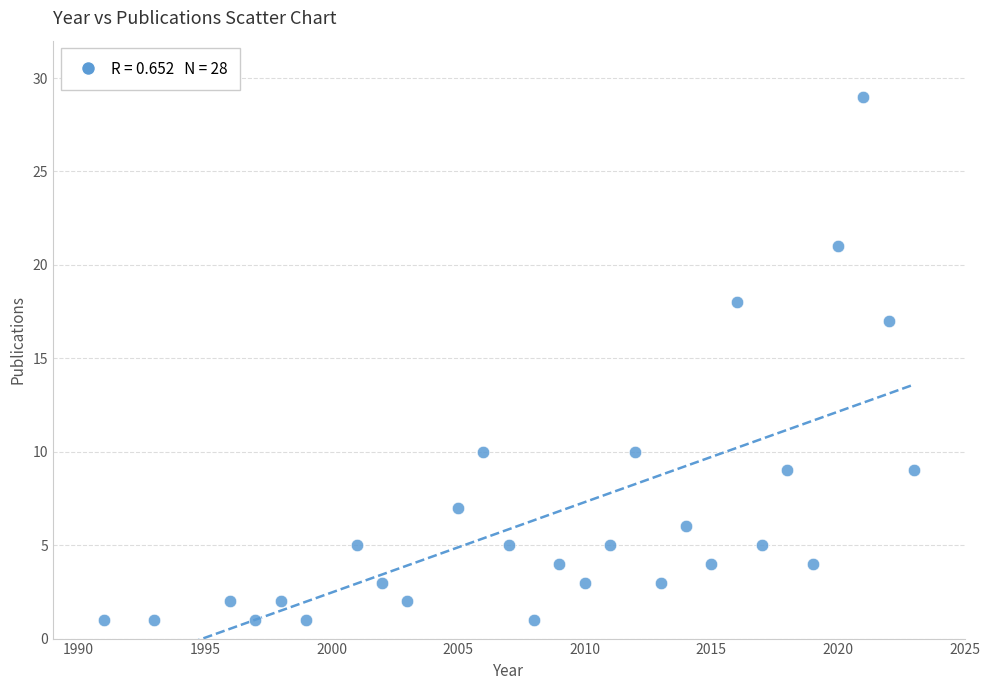

What is the range of Y values (max minus min)?

28